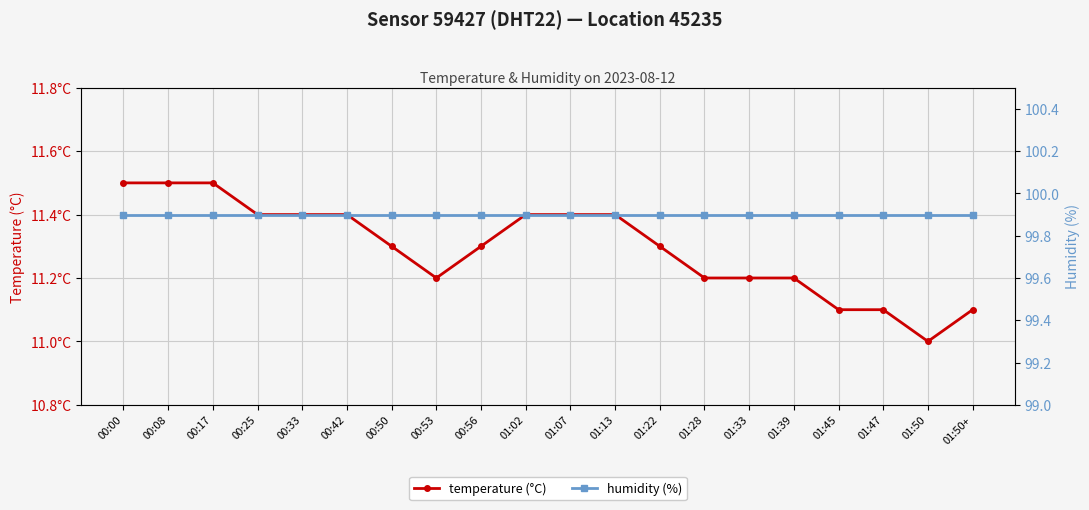

Rank the categories by humidity (%) value from lowest to highest.

00:00, 00:08, 00:17, 00:25, 00:33, 00:42, 00:50, 00:53, 00:56, 01:02, 01:07, 01:13, 01:22, 01:28, 01:33, 01:39, 01:45, 01:47, 01:50, 01:50+